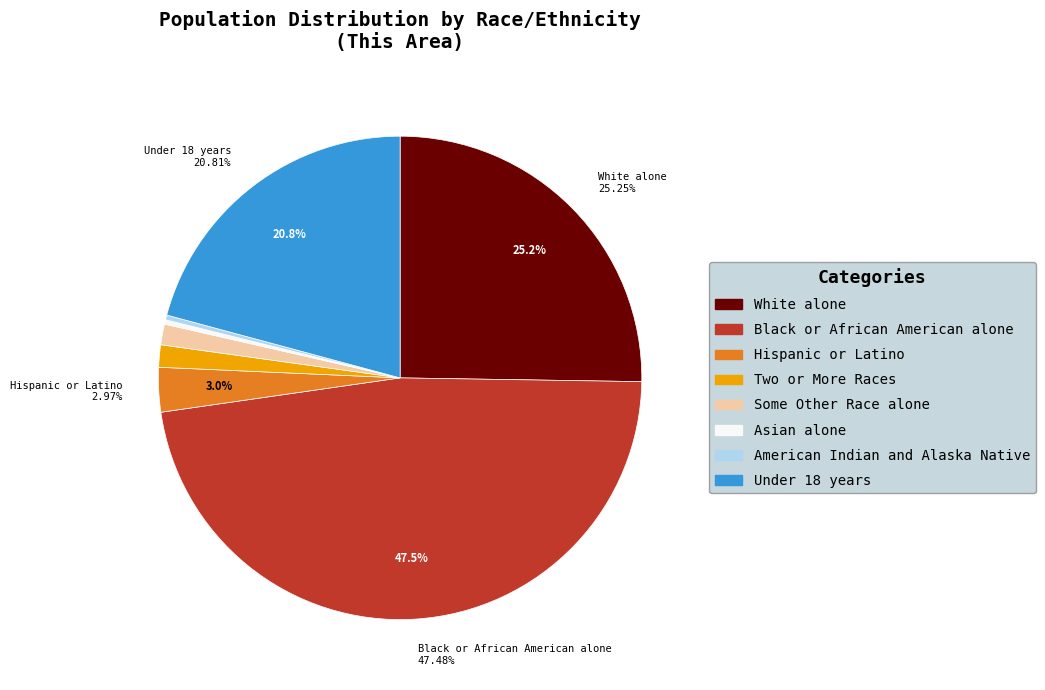

Is there any slice that represents more than half of the pie?

No